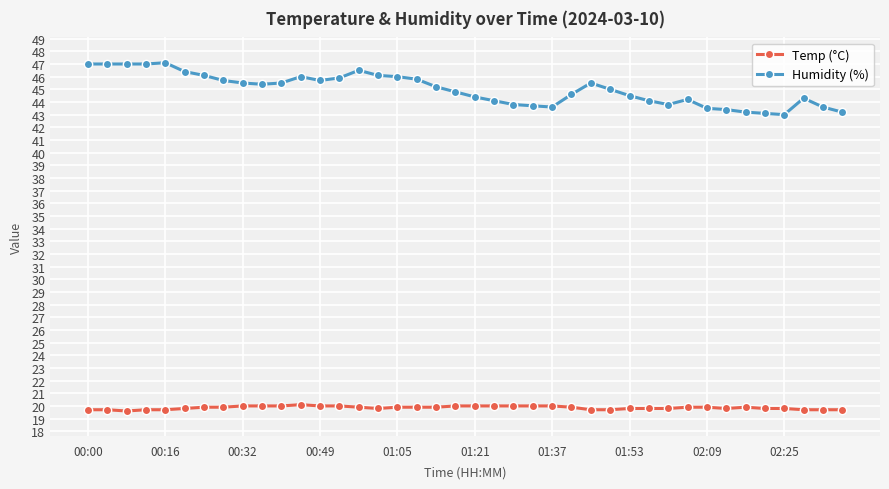

What is the value of the Humidity (%) point at the 25th from the left?

43.6